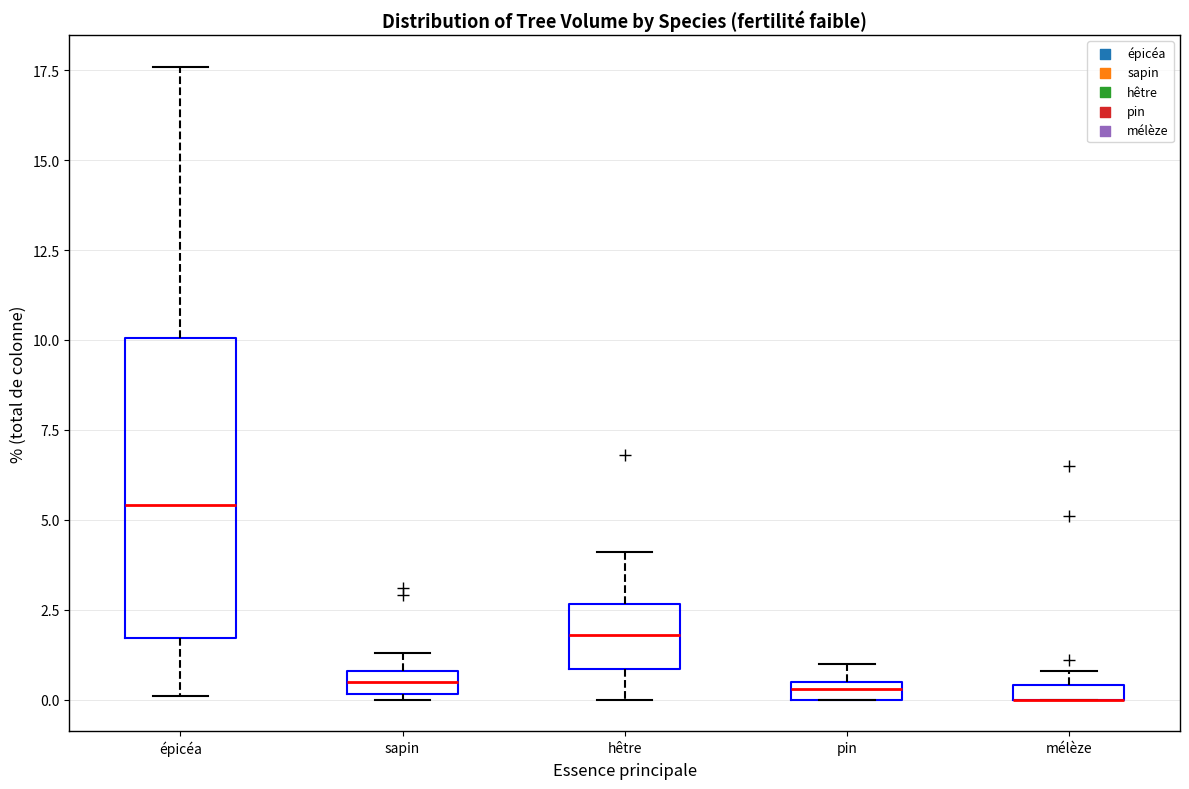

Where does the upper whisker of the box for épicéa end on the y-axis? The values are not printed on the chart, so give them approximately, as read against the axis.

17.5